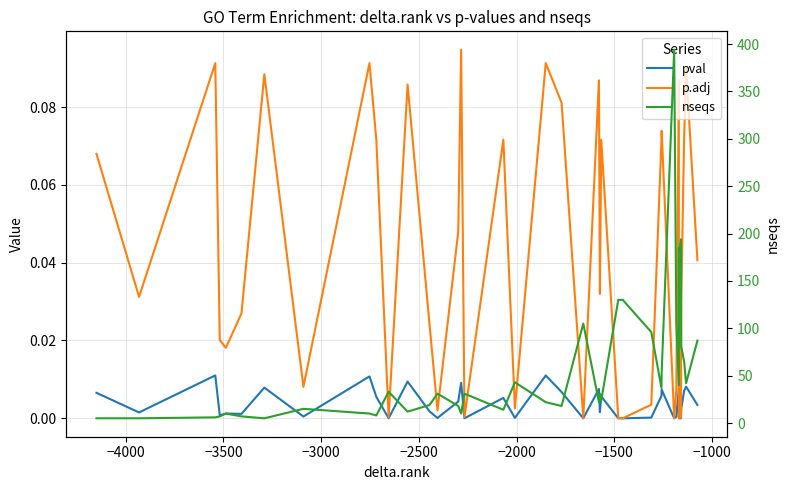

True or false: p.adj and nseqs cross at least once.

False